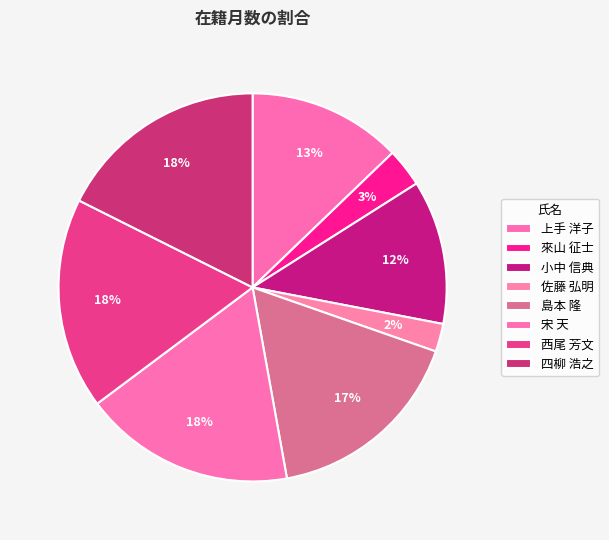

To the nearest percent, what portion does 島本 隆 represent?

17%